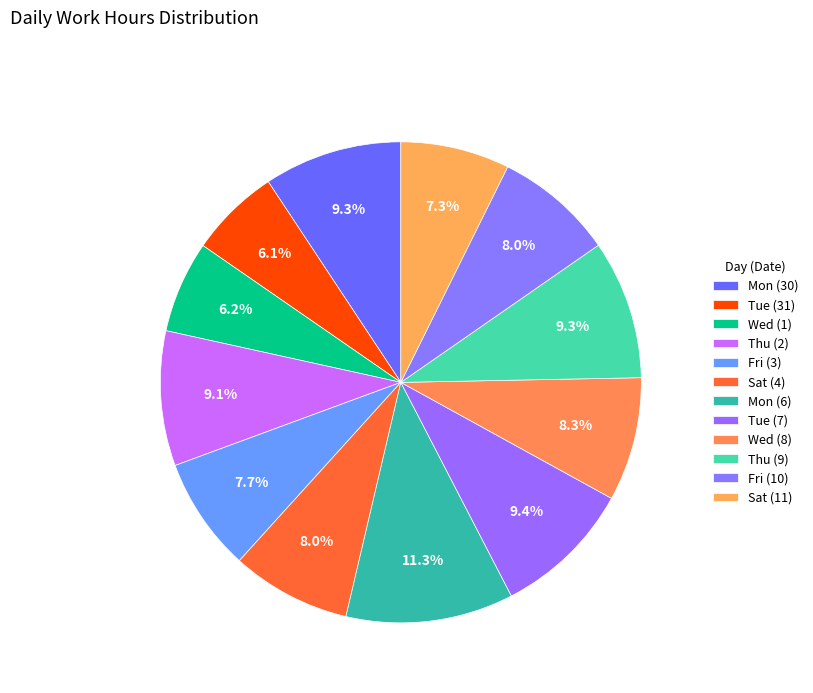

Approximately how many times larger is the value at Fri (10) compared to Thu (9)?

0.9